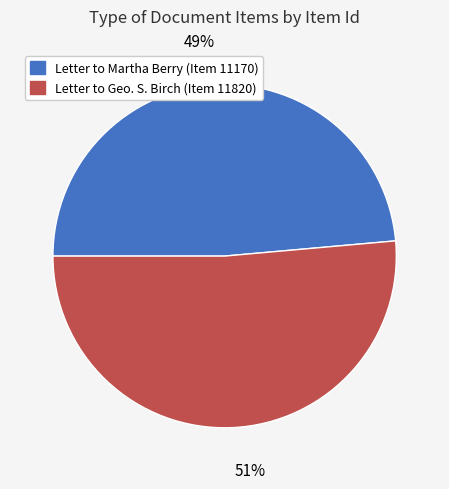

Is it true that Letter to Geo. S. Birch (Item 11820) is 51% of the pie?

True